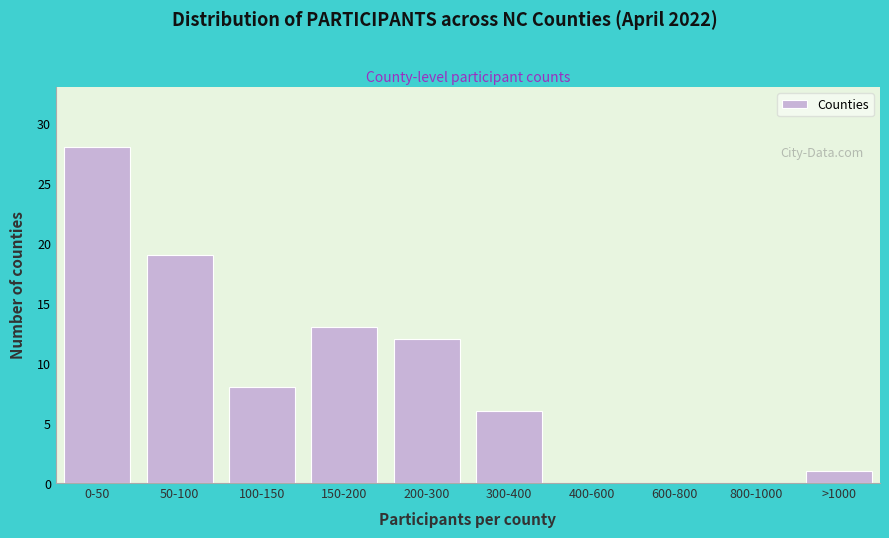

Reading left to right, extract all data points from this chart.

0-50=28	50-100=19	100-150=8	150-200=13	200-300=12	300-400=6	400-600=0	600-800=0	800-1000=0	>1000=1